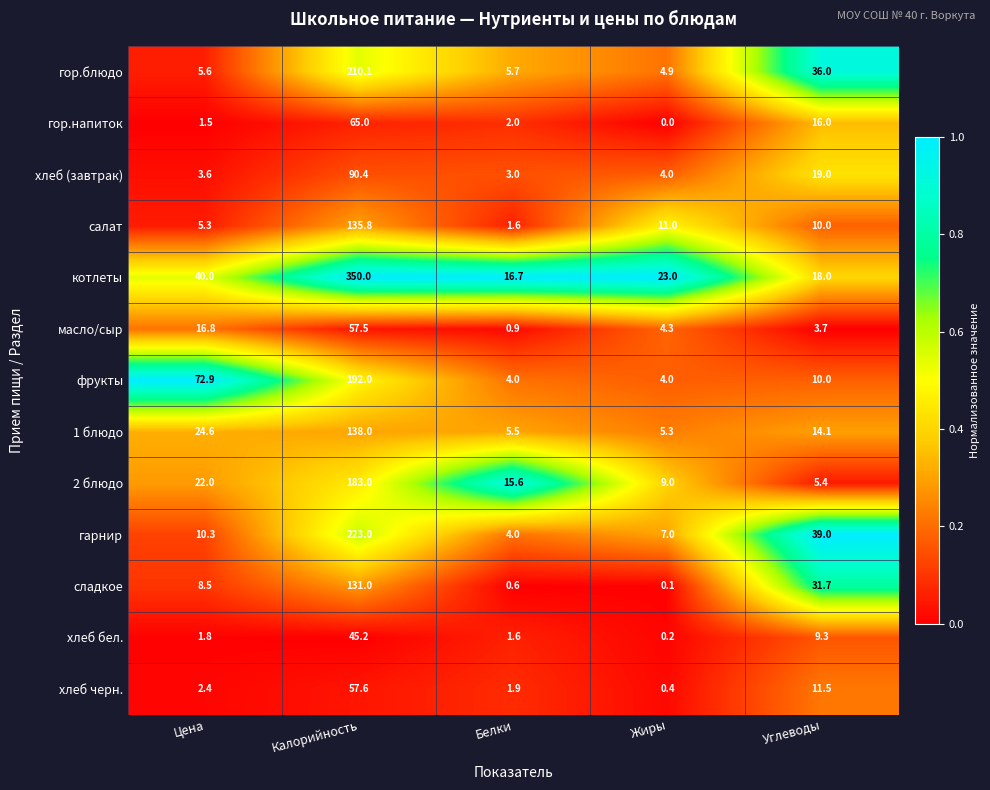

Which series has the largest total across all categories?

котлеты